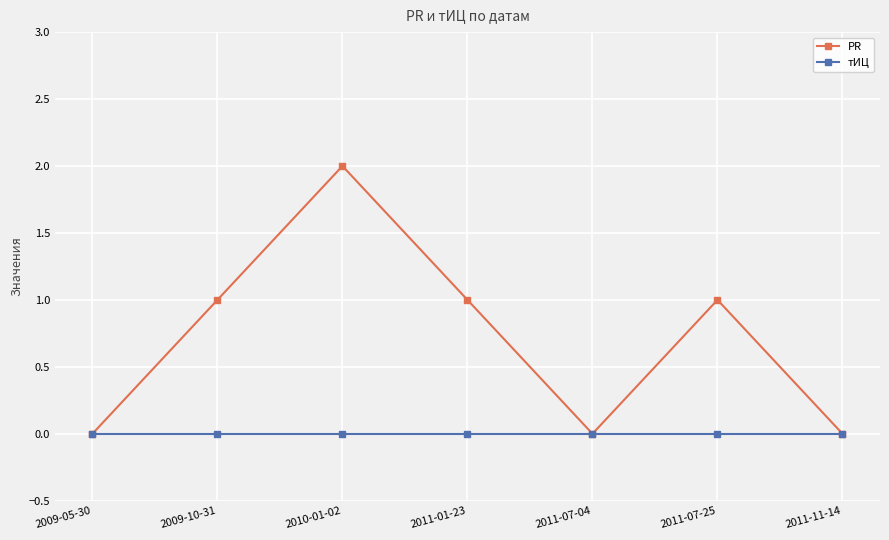

Reading right to left, transcribe all the data shown in this chart.

PR: 2011-11-14=0	2011-07-25=1	2011-07-04=0	2011-01-23=1	2010-01-02=2	2009-10-31=1	2009-05-30=0
тИЦ: 2011-11-14=0	2011-07-25=0	2011-07-04=0	2011-01-23=0	2010-01-02=0	2009-10-31=0	2009-05-30=0